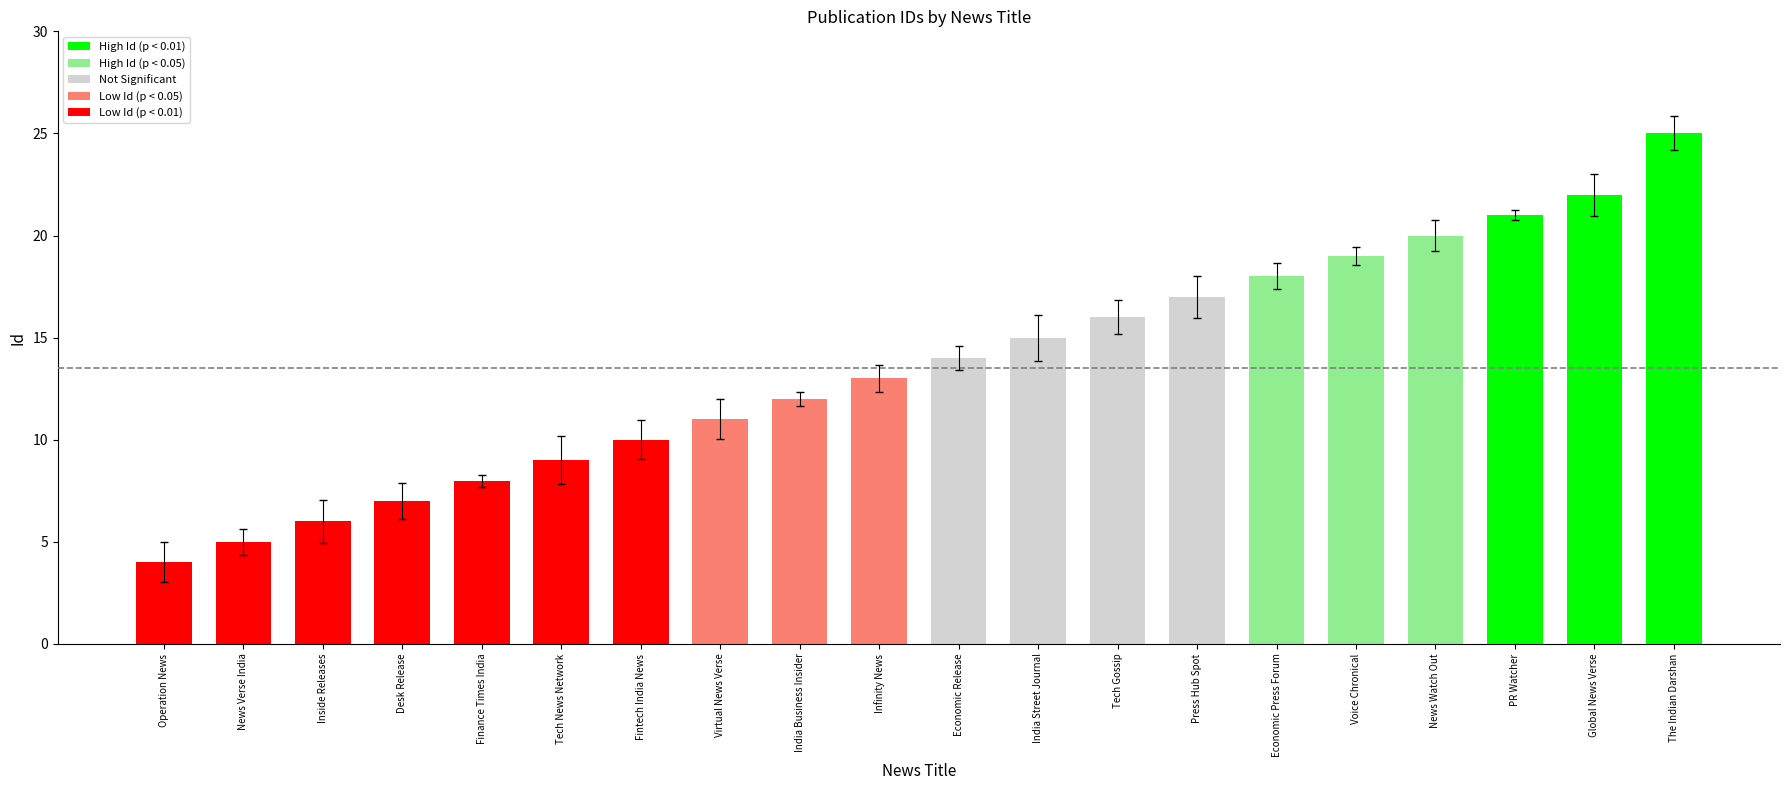

What is the label of the 17th bar from the left?

News Watch Out